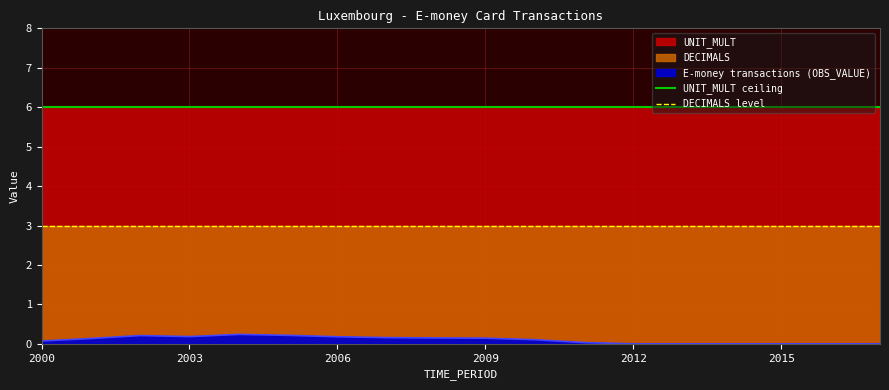

The value of E-money transactions (OBS_VALUE) at 2012 is 0.0. True or false?

True